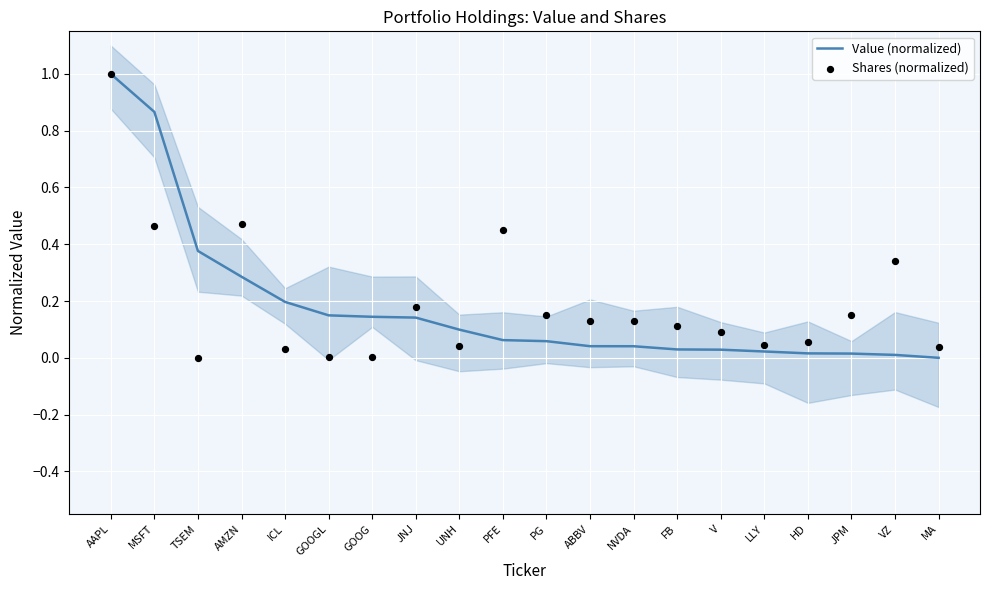

What are all the series names shown in the legend?

Value (normalized), Shares (normalized)